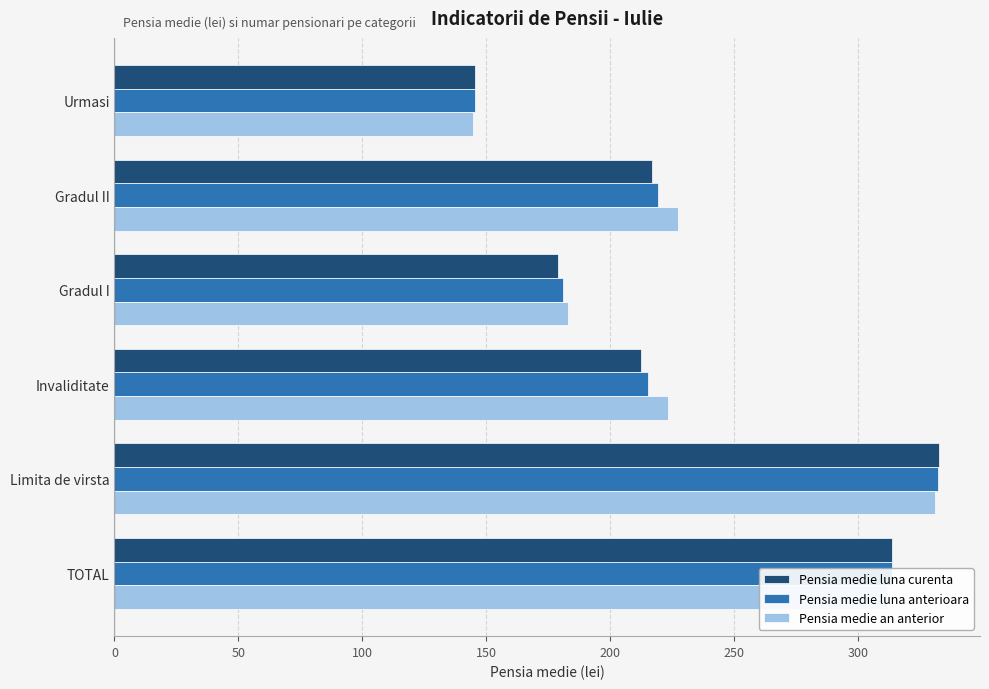

Is it true that Pensia medie luna curenta equals 91.9 at Gradul I?

False